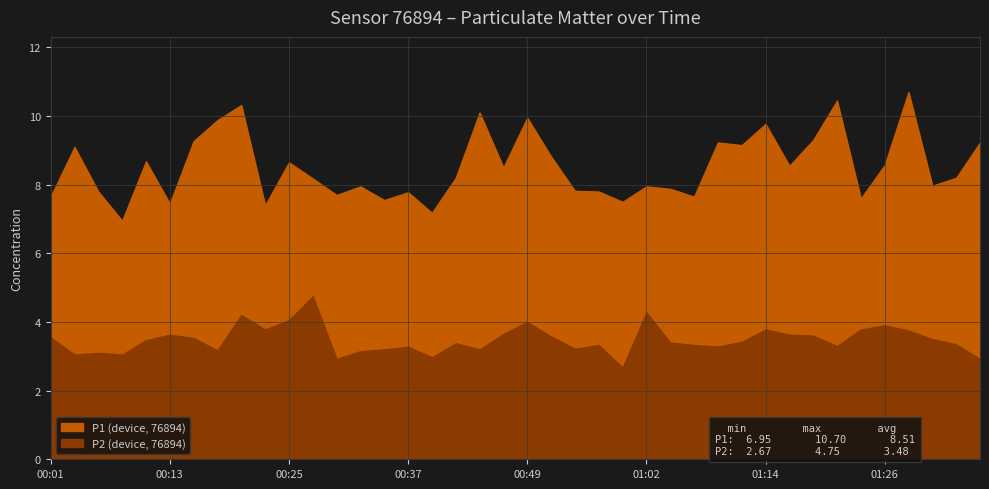

What is the difference between the maximum and second lowest values in the P2 series?

1.8